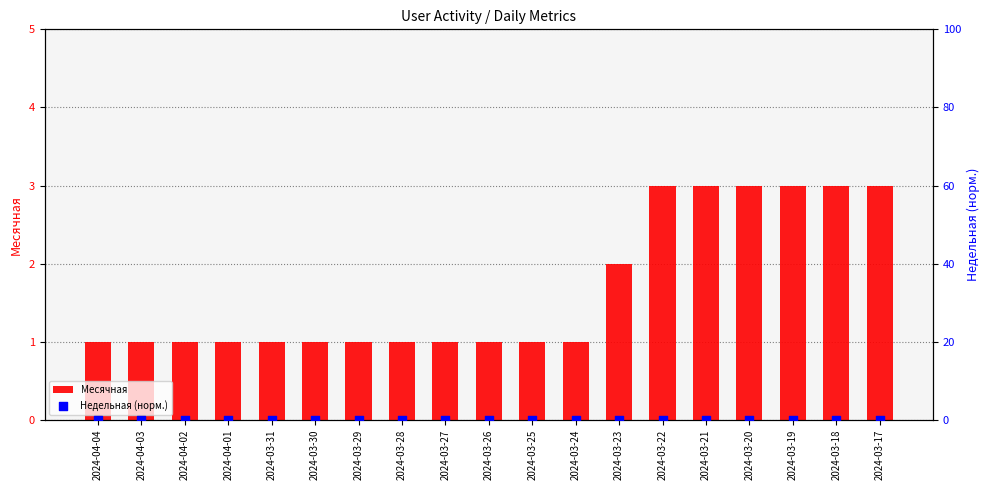

Is the value of Недельная (норм.) at 2024-03-23 greater than the value of Месячная at 2024-03-23?

No